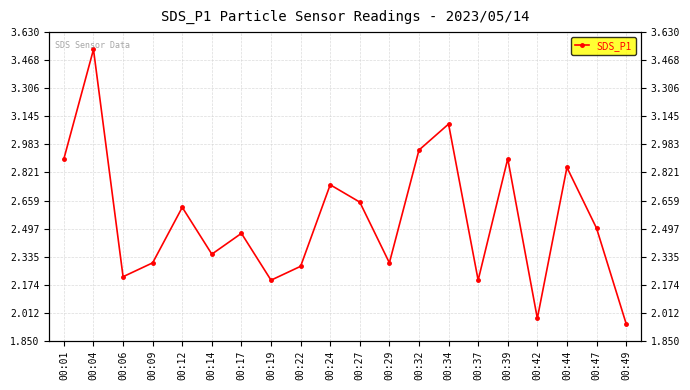

Reading right to left, extract all data points from this chart.

00:49=1.9	00:47=2.5	00:44=2.9	00:42=2.0	00:39=2.9	00:37=2.2	00:34=3.1	00:32=3.0	00:29=2.3	00:27=2.6	00:24=2.8	00:22=2.3	00:19=2.2	00:17=2.5	00:14=2.4	00:12=2.6	00:09=2.3	00:06=2.2	00:04=3.5	00:01=2.9